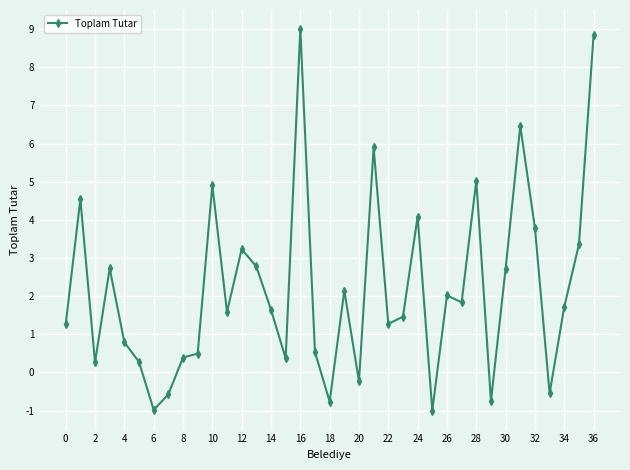

How many data points are less than 1?

14